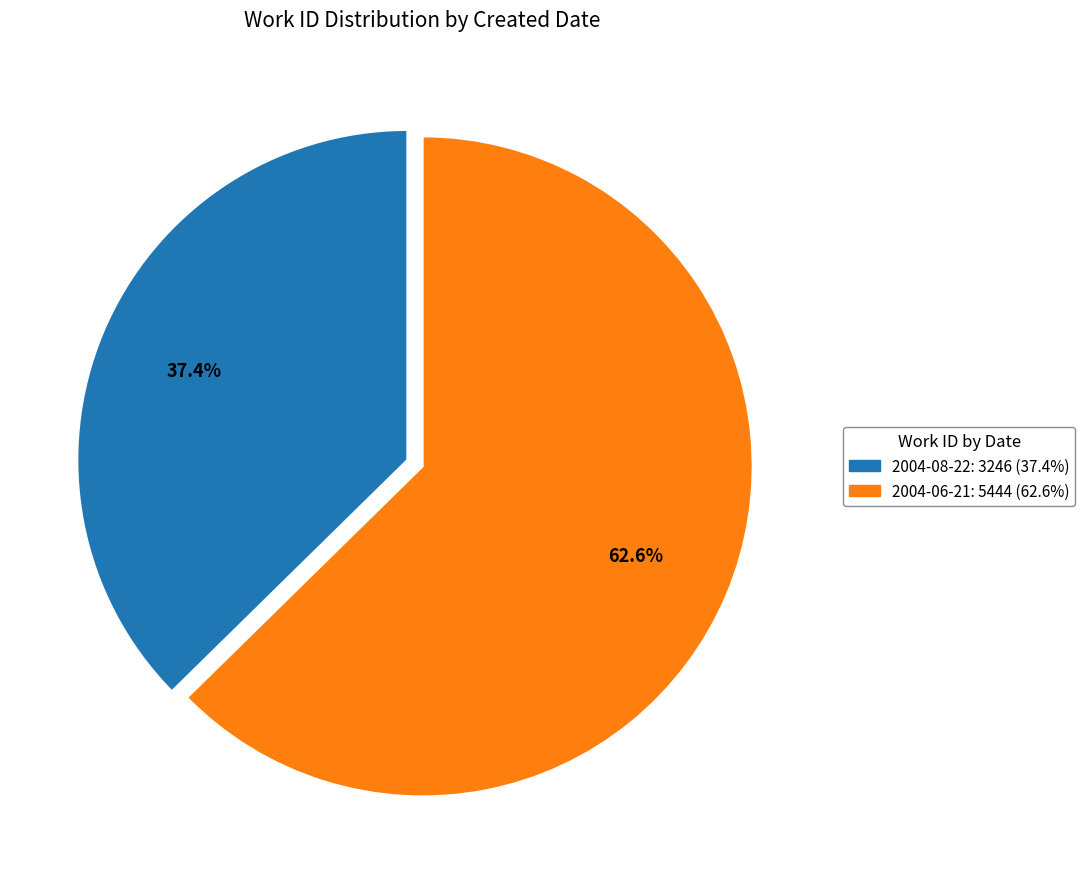

Is there any slice that represents more than half of the pie?

Yes